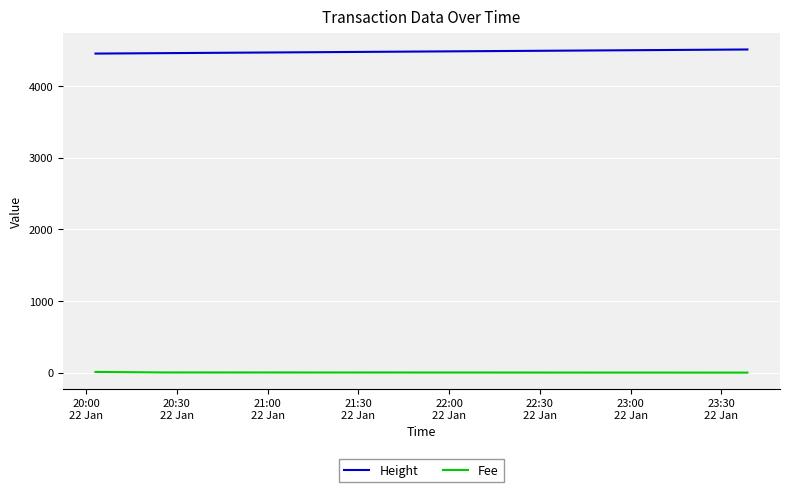

List the series in order of their peak value, lowest first.

Fee, Height